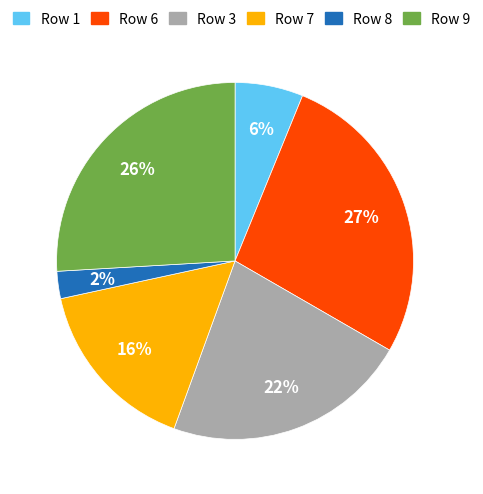

Is the sum of Row 7 and Row 9 greater than half?

No